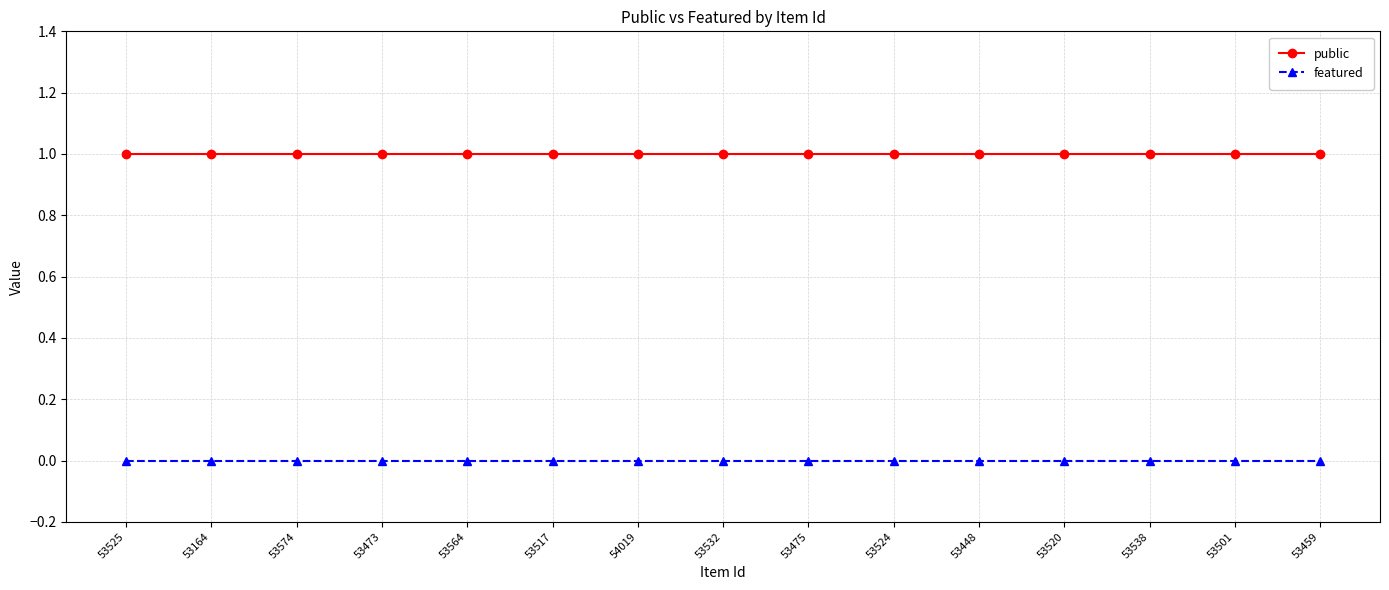

Reading left to right, extract all data points from this chart.

public: 1	1	1	1	1	1	1	1	1	1	1	1	1	1	1
featured: 0	0	0	0	0	0	0	0	0	0	0	0	0	0	0